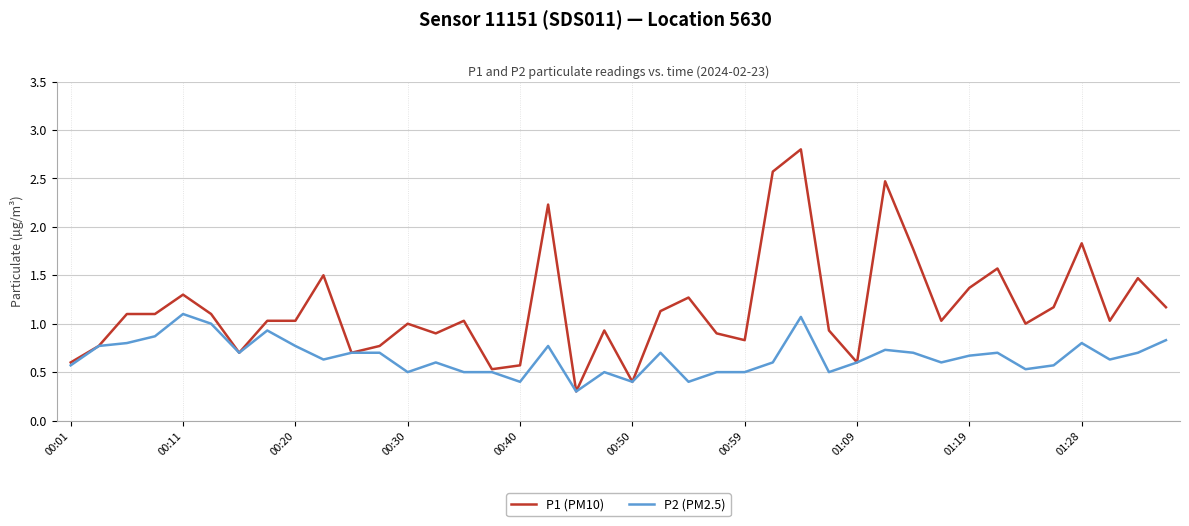

What is the lowest value of the P2 (PM2.5) series?

0.3